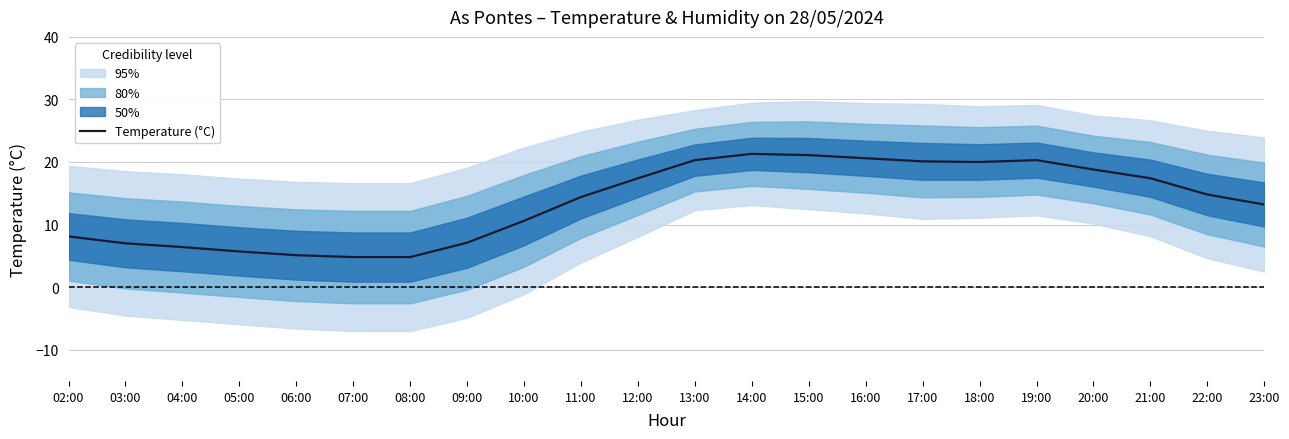

What is the value of the 6th point from the left?

4.8